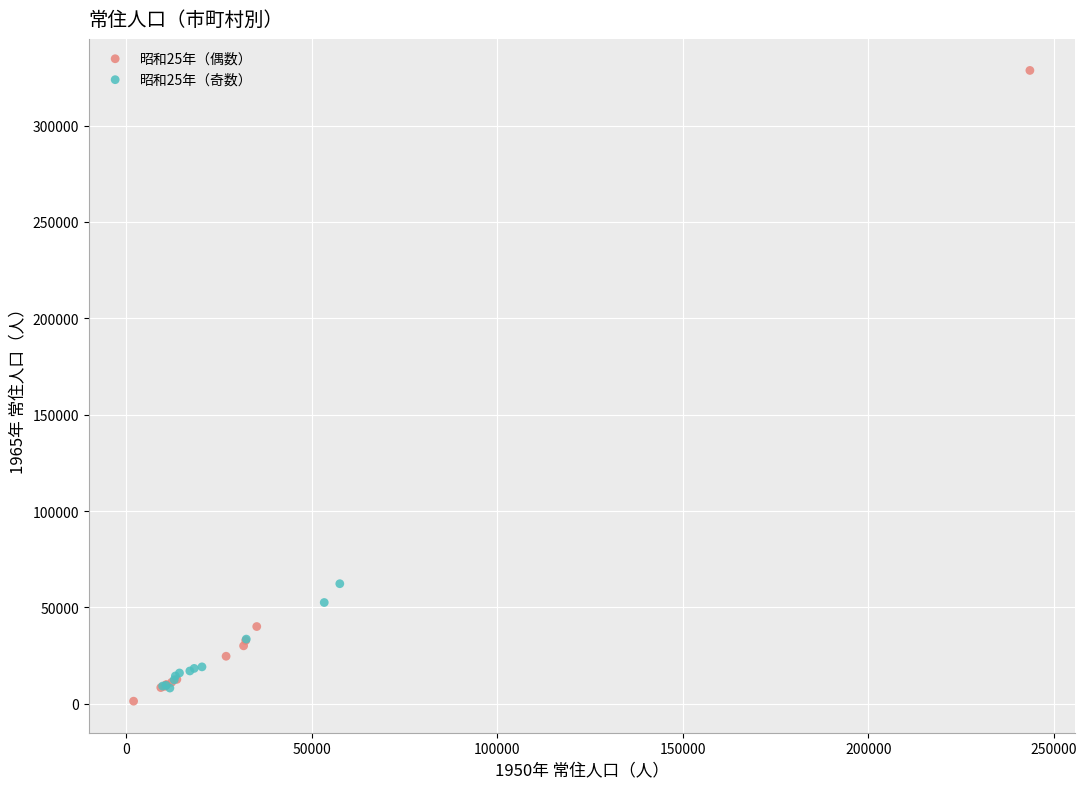

Which series contains the lowest Y value?

昭和25年（偶数）